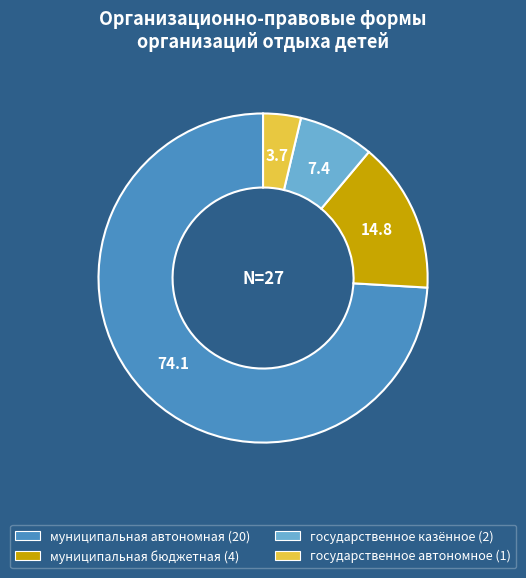

True or false: государственное казённое accounts for 7% of the total.

True